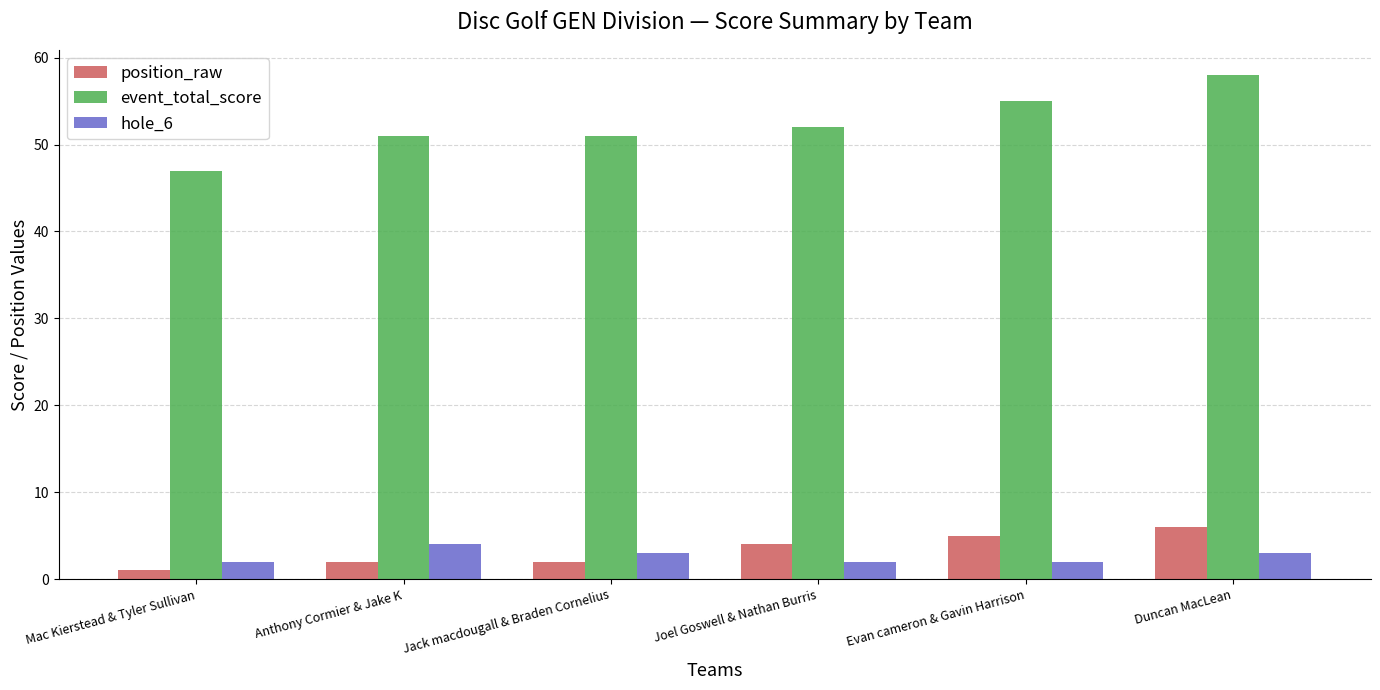

What is the value of the position_raw bar at the 4th from the left?

4